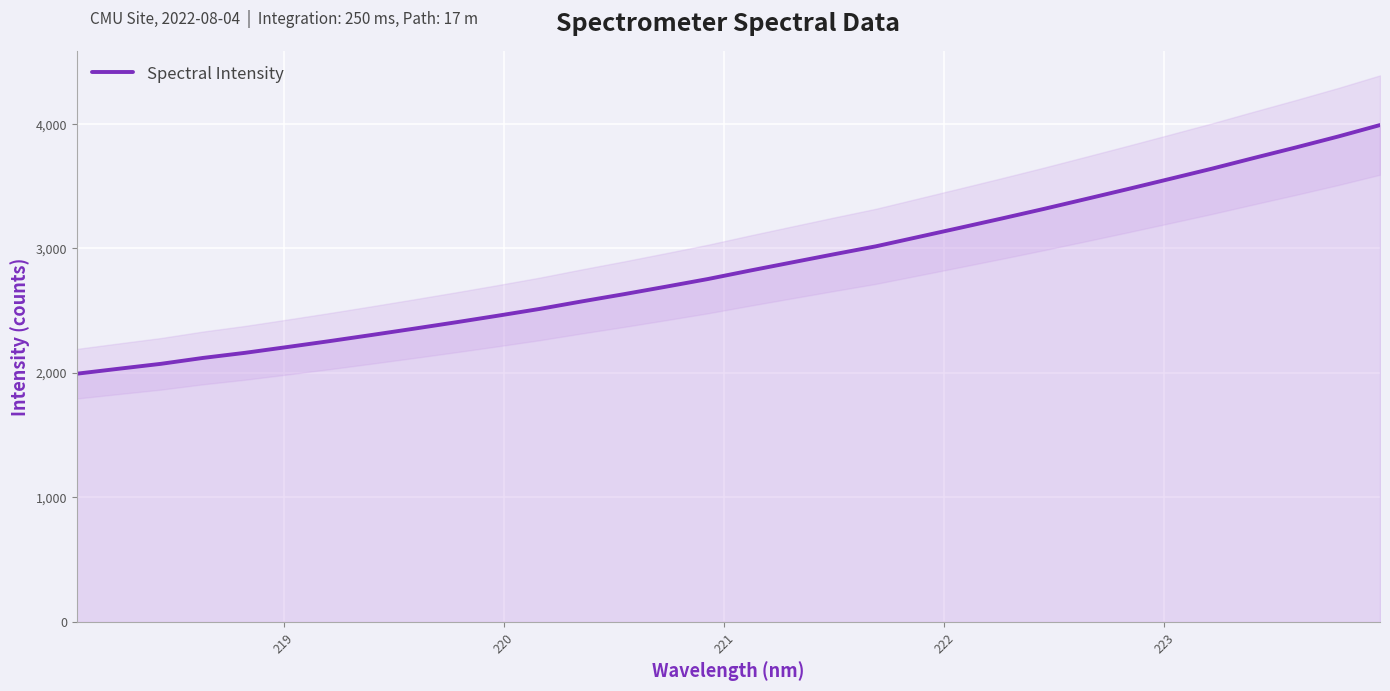

What is the minimum value for Spectral Intensity?

1992.5